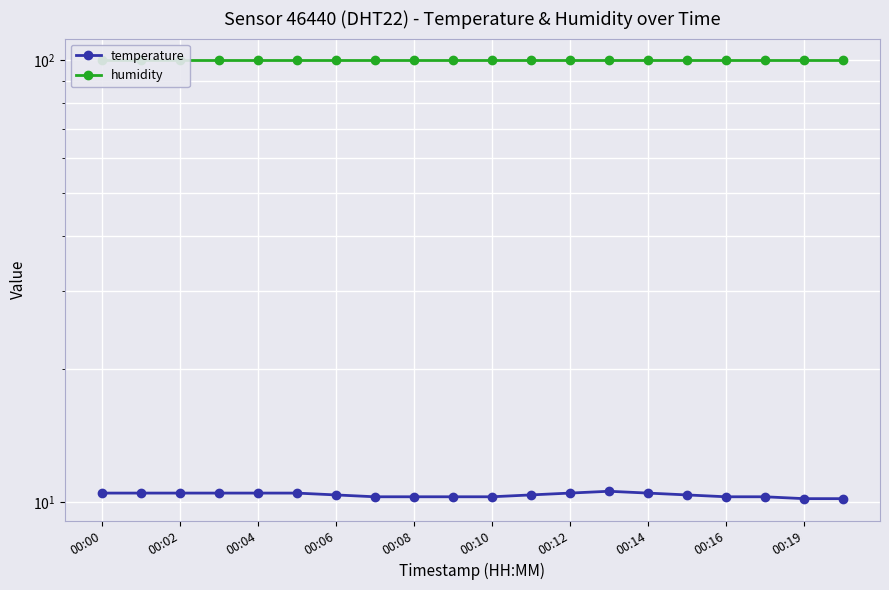

What is the spread (max minus min) of values at 11?

89.5